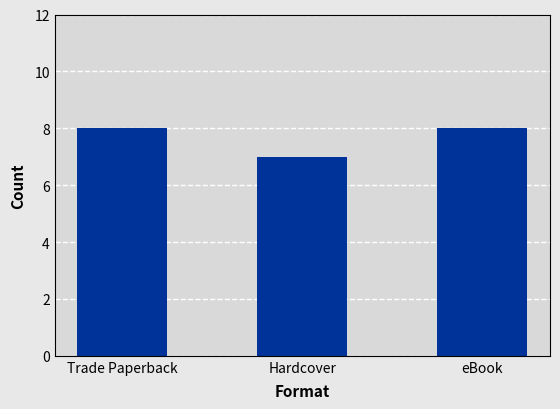

What is the average value?

8